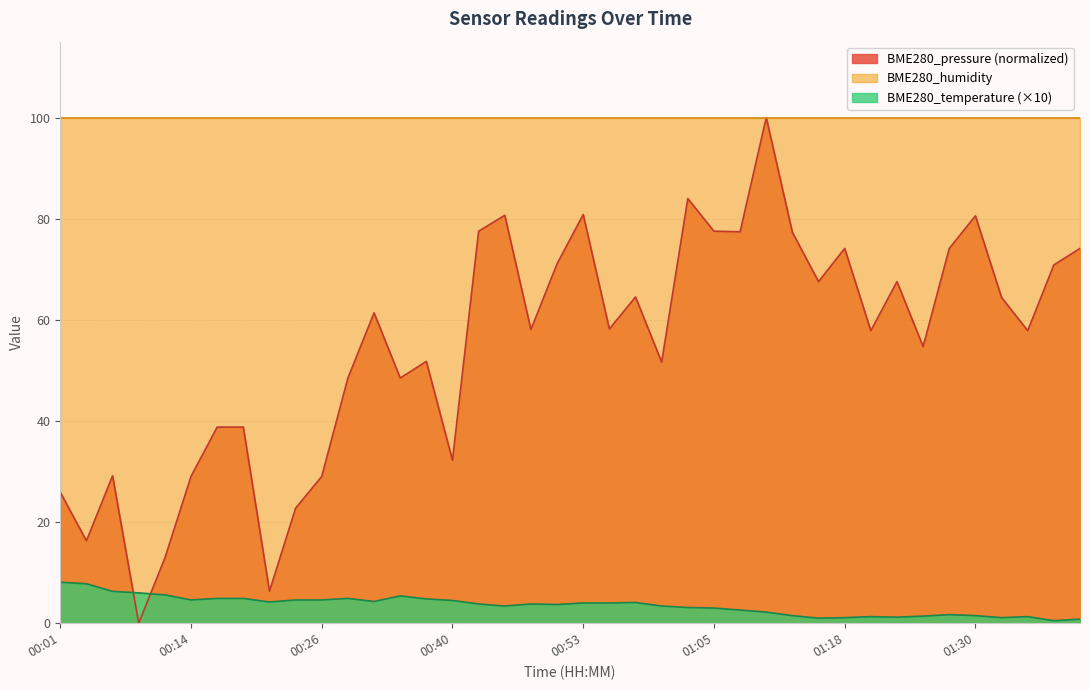

Is it true that BME280_pressure (normalized) equals 77.5 at 01:05?

True